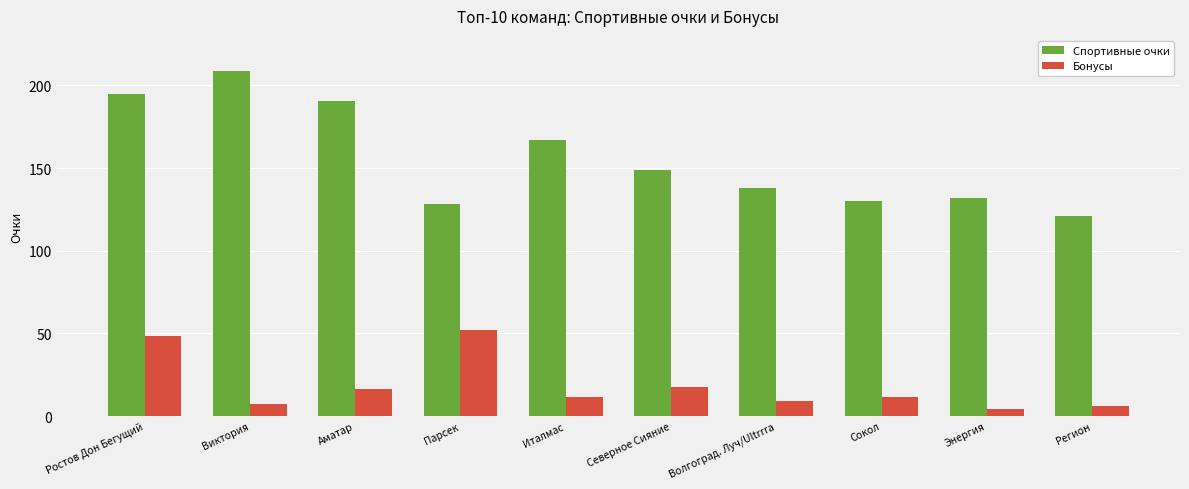

At Ростов Дон Бегущий, list the series in order from largest to smallest.

Спортивные очки, Бонусы